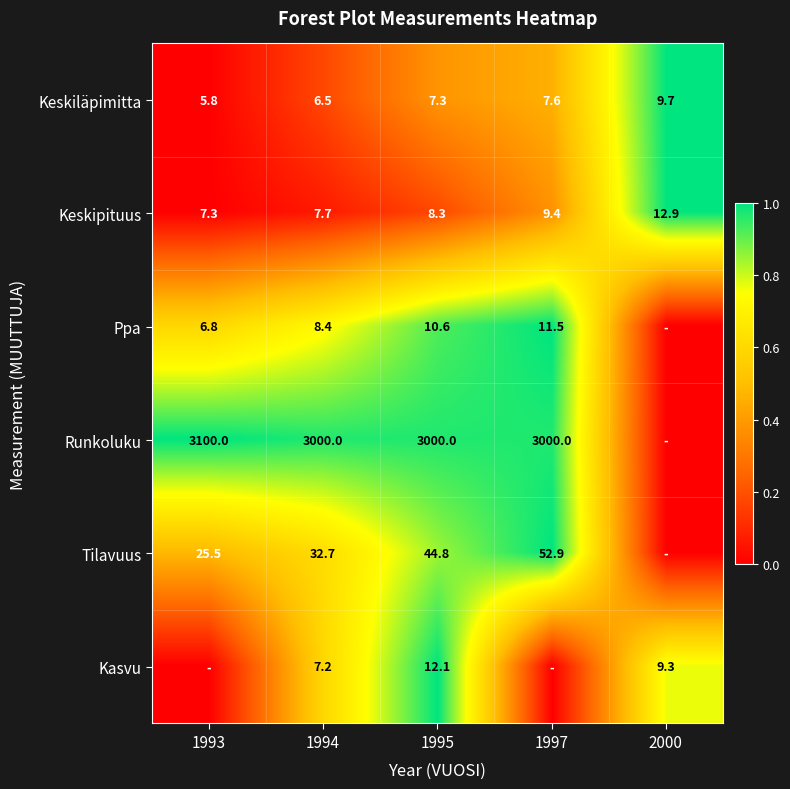

Which label corresponds to the smallest value in the chart?

1993